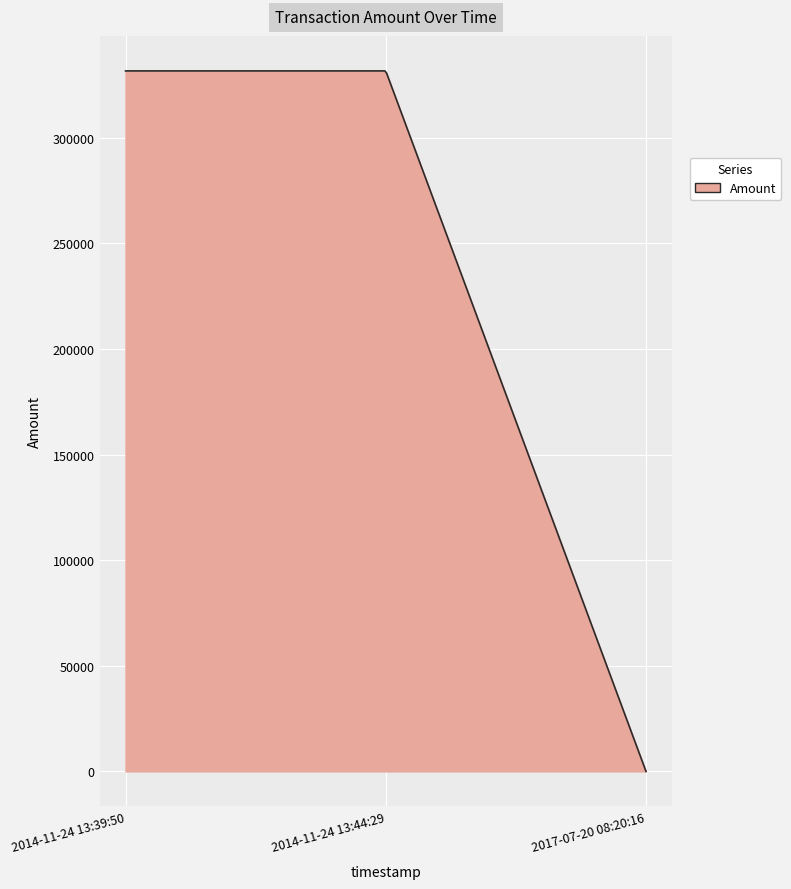

What is the difference between the maximum and minimum values?

331621.7